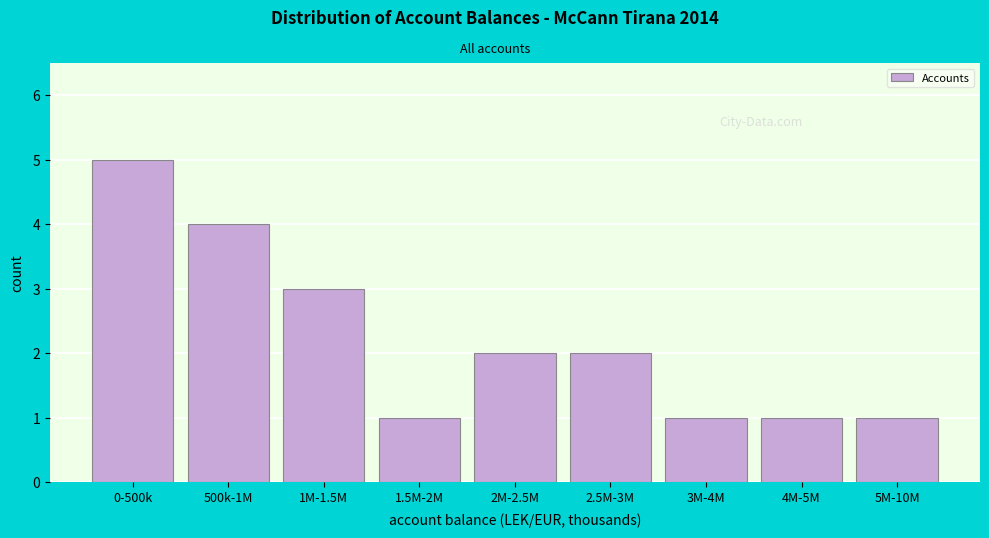

Reading left to right, extract all data points from this chart.

0-500k=5	500k-1M=4	1M-1.5M=3	1.5M-2M=1	2M-2.5M=2	2.5M-3M=2	3M-4M=1	4M-5M=1	5M-10M=1